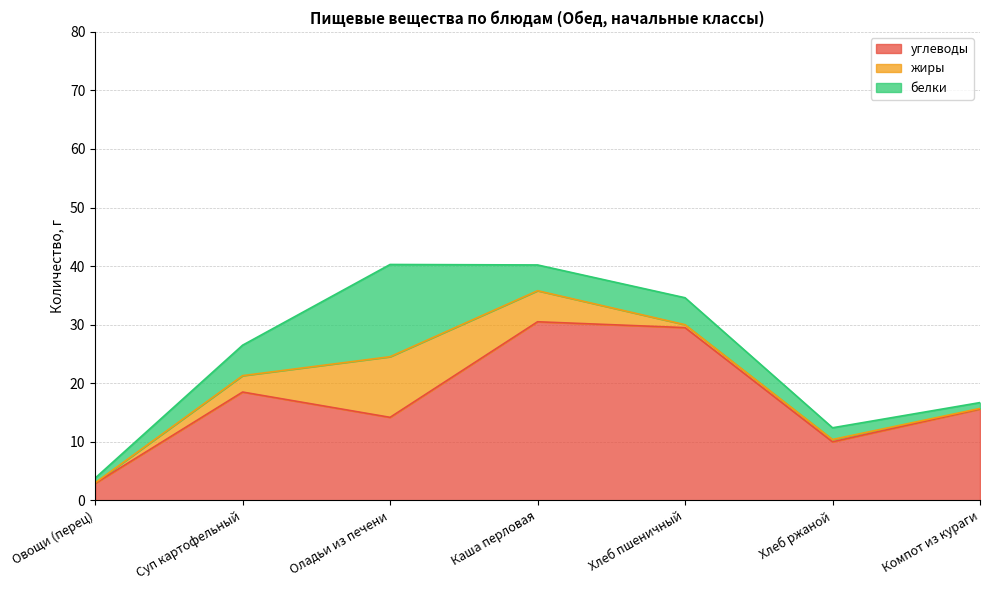

At which category is the sum across all series the highest?

Оладьи из печени